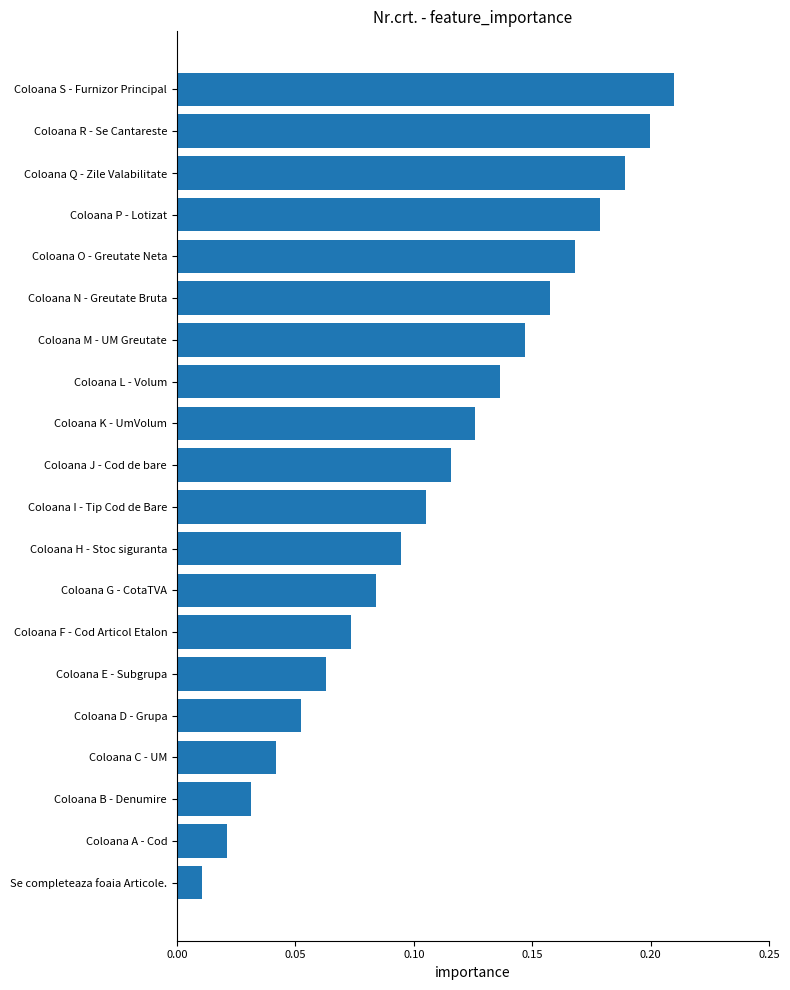

Does the chart contain any negative values?

No